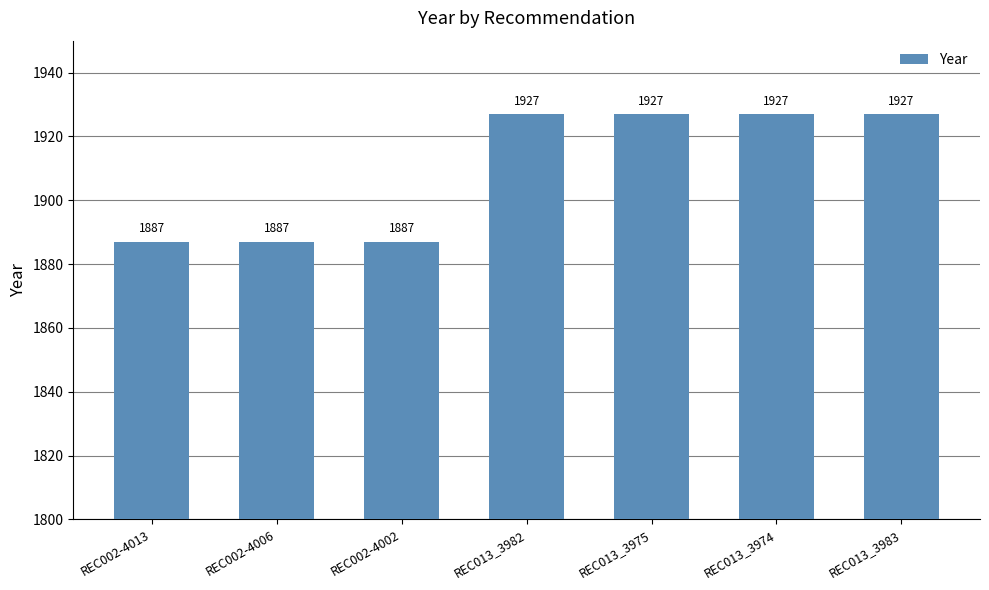

What is the average value?

1910